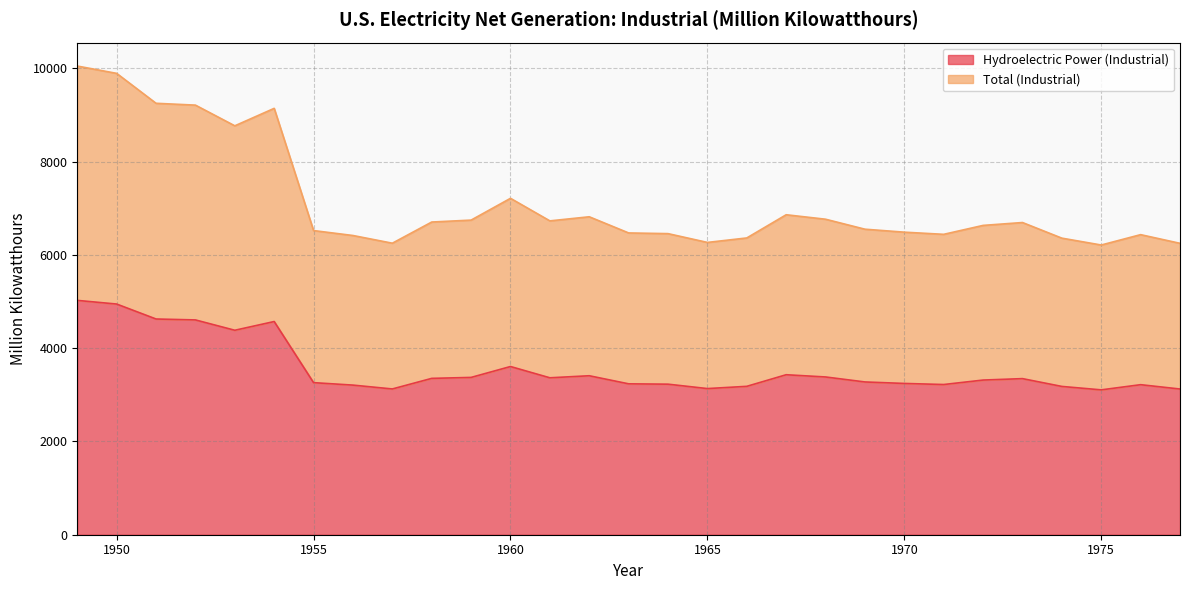

At how many categories does at least one series exceed 6264?

26